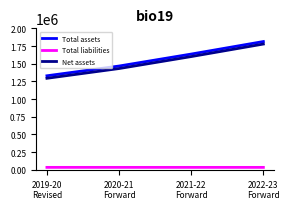

True or false: Total assets has a value of 1636456 at 2021-22
Forward.

True